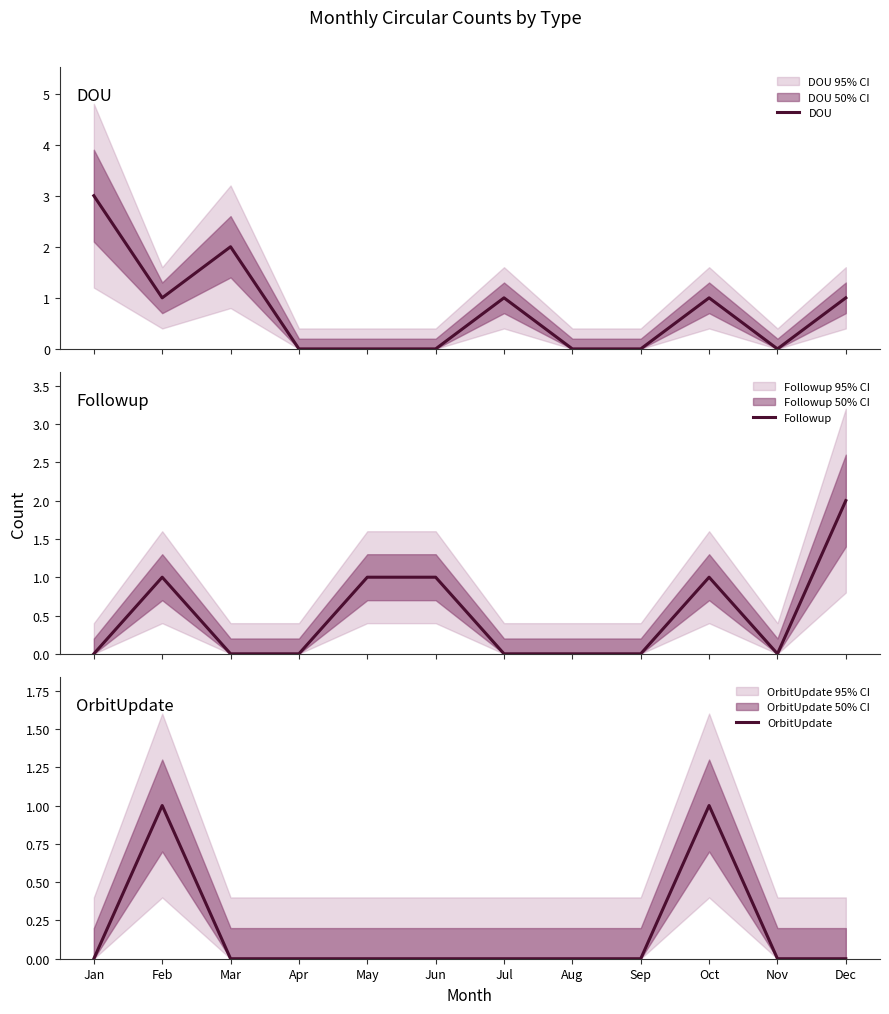

At how many categories does at least one series exceed 1?

3